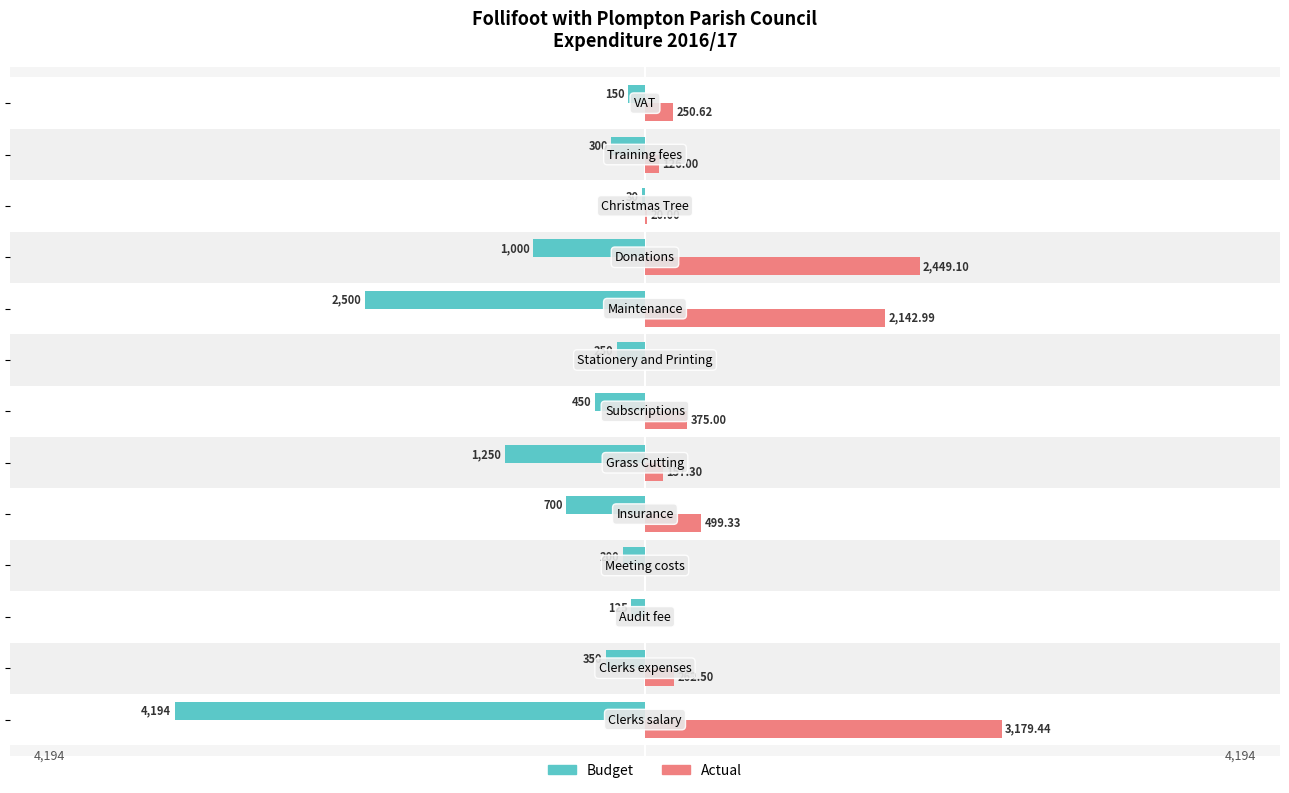

What are all the series names shown in the legend?

Budget, Actual